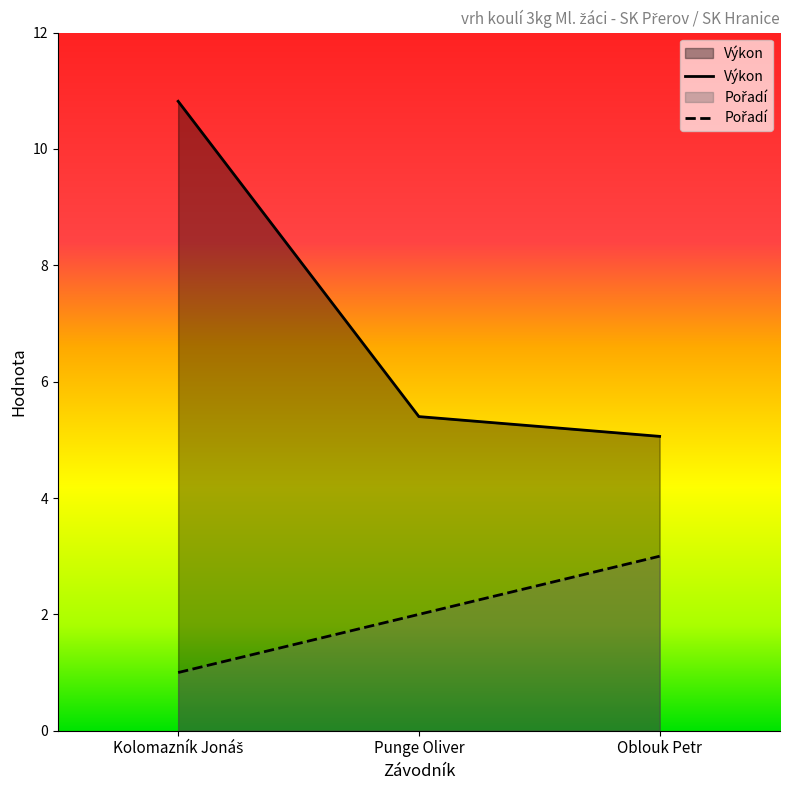

True or false: Pořadí has a value of 0.8 at Punge Oliver.

False